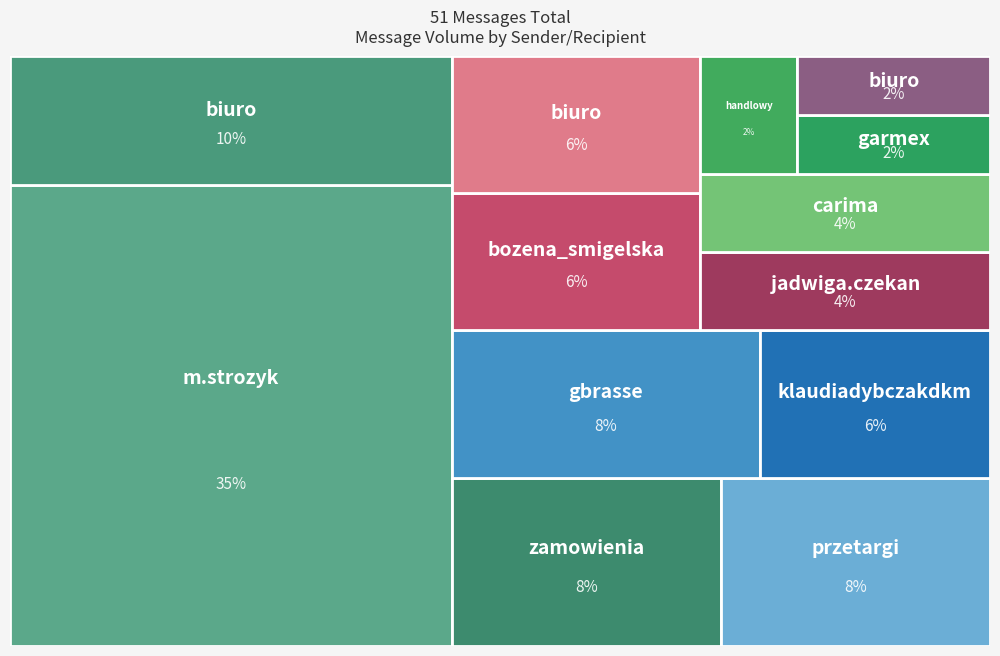

Reading left to right, what are all the values shown in this chart?

18	5	3	4	4	3	2	3	2	4	1	1	1